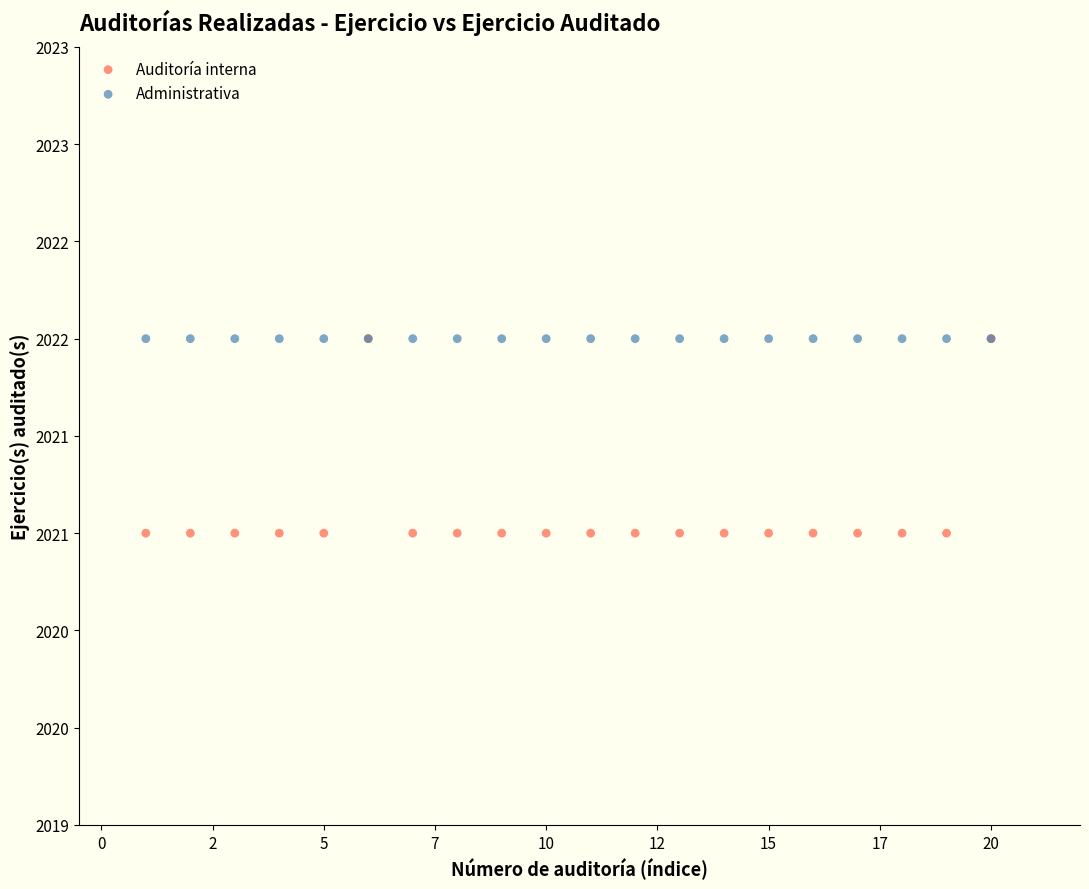

What are all the series names shown in the legend?

Auditoría interna, Administrativa